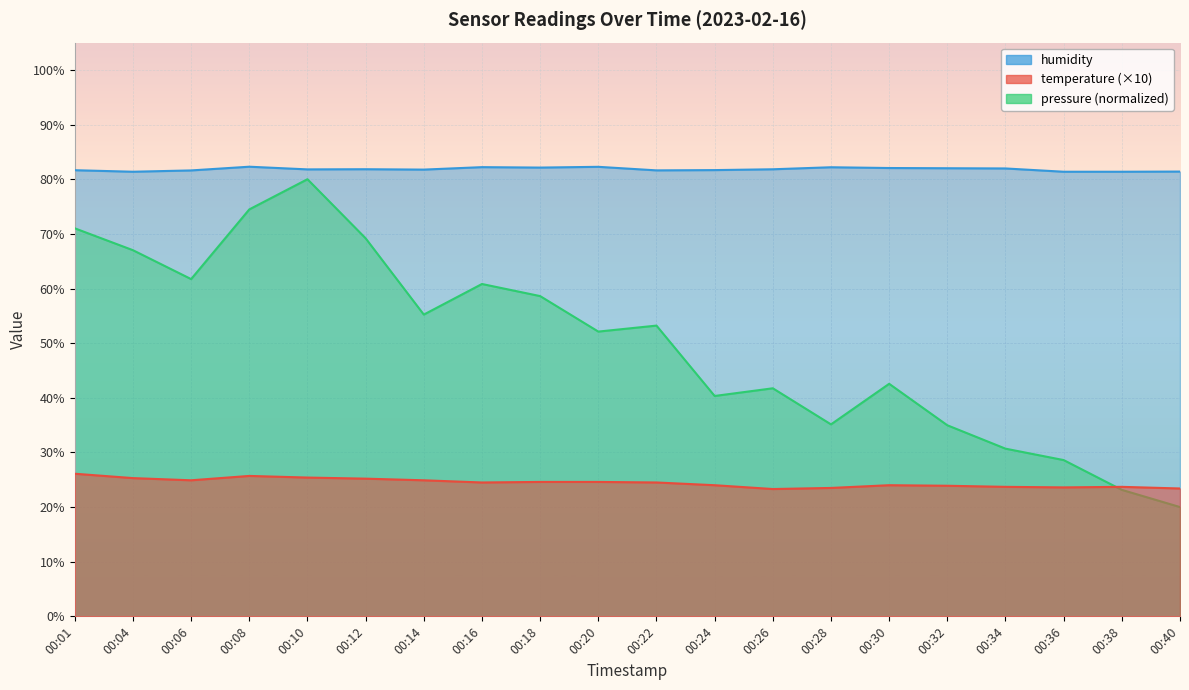

List the labels in order of humidity value, smallest first.

00:04, 00:36, 00:38, 00:40, 00:06, 00:22, 00:01, 00:24, 00:14, 00:10, 00:26, 00:12, 00:34, 00:32, 00:30, 00:18, 00:28, 00:16, 00:20, 00:08